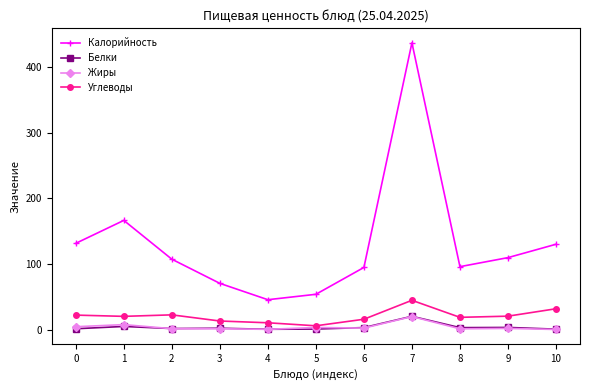

Does the chart have visible grid lines?

No